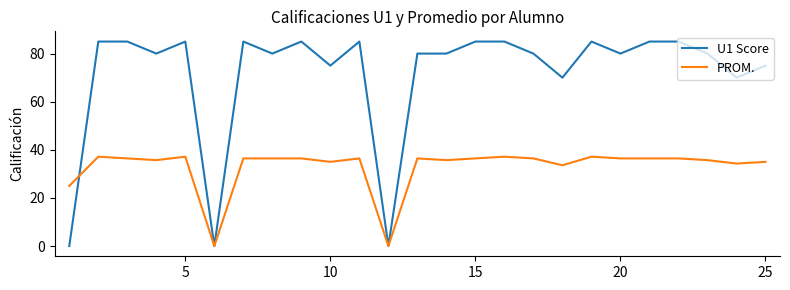

At how many categories does at least one series exceed 5?

23